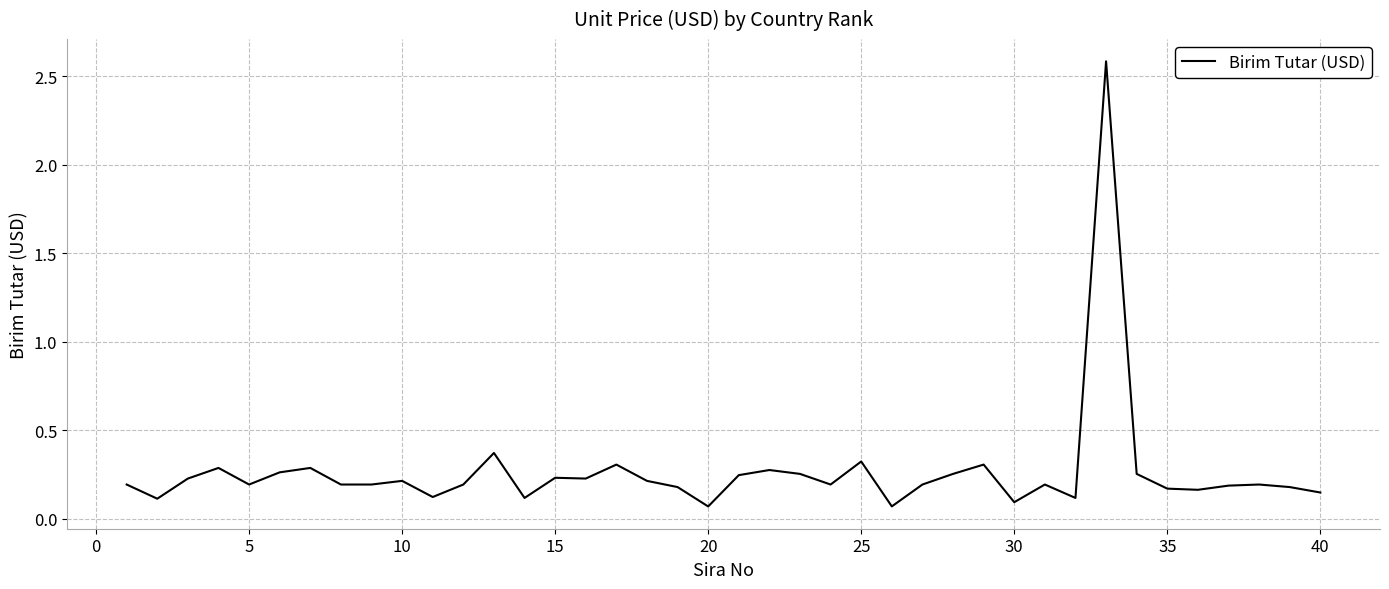

Is this an area chart (filled region under the line)?

No